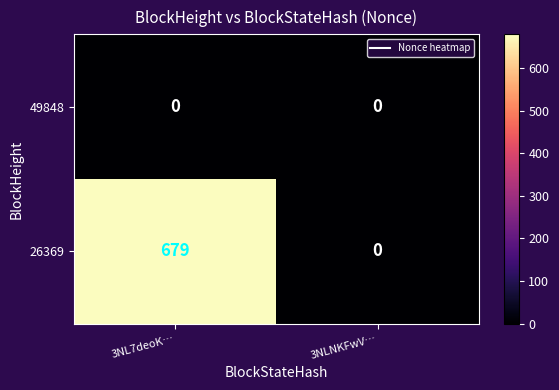

Rank the series by their average value, from highest to lowest.

26369, 49848